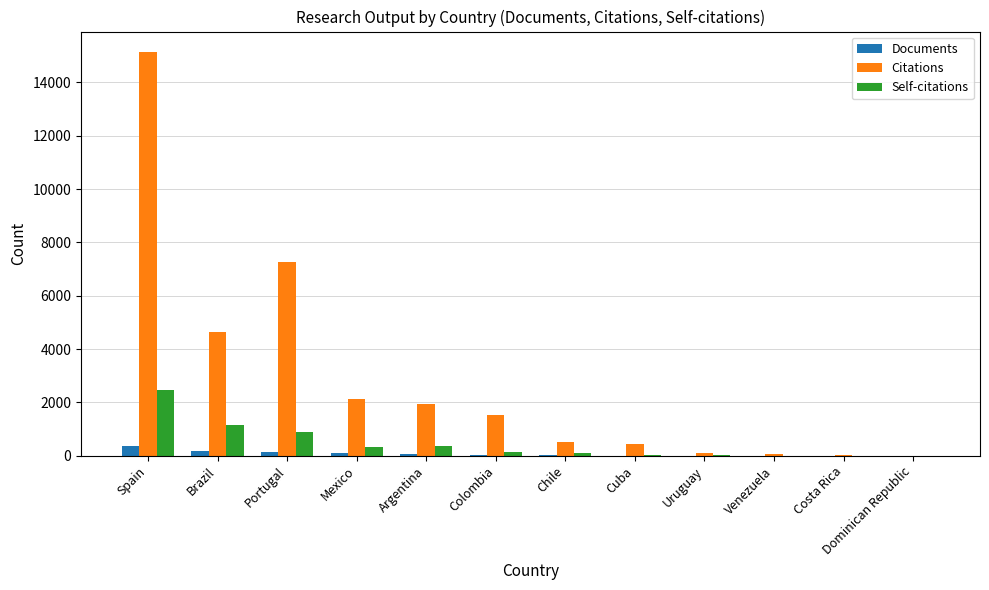

At which category is the sum across all series the highest?

Spain